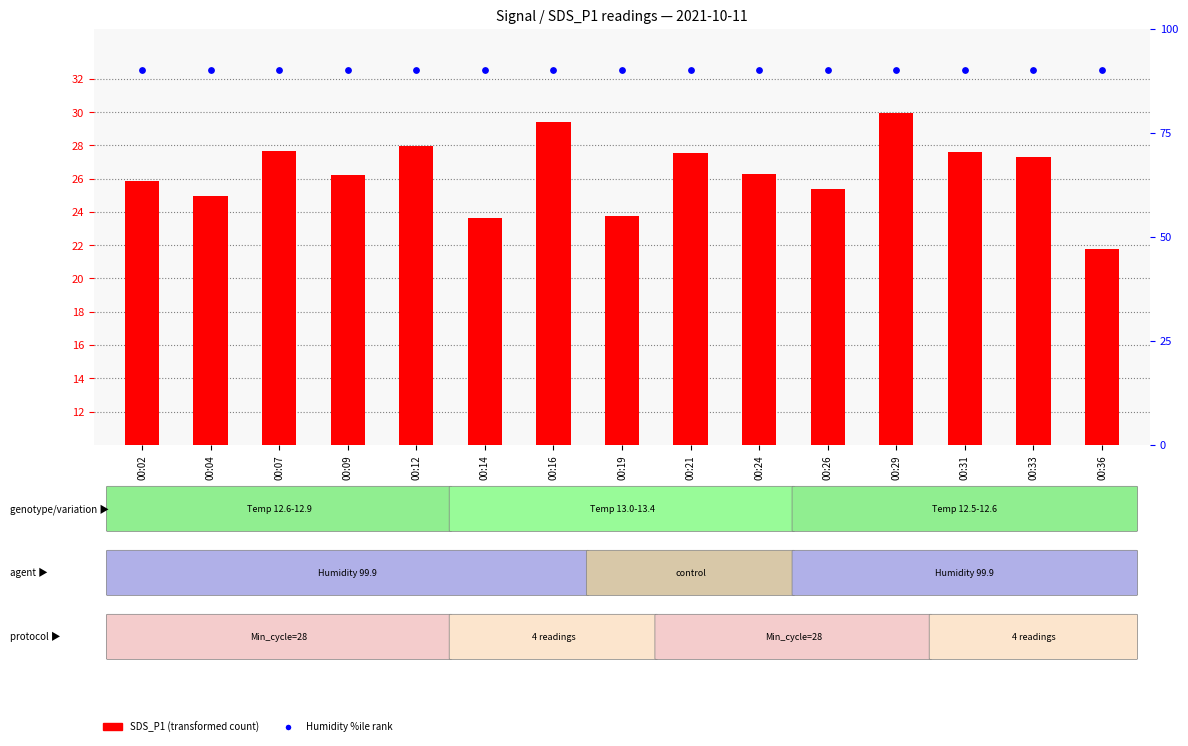

Which series reaches the maximum Y coordinate?

Humidity %ile